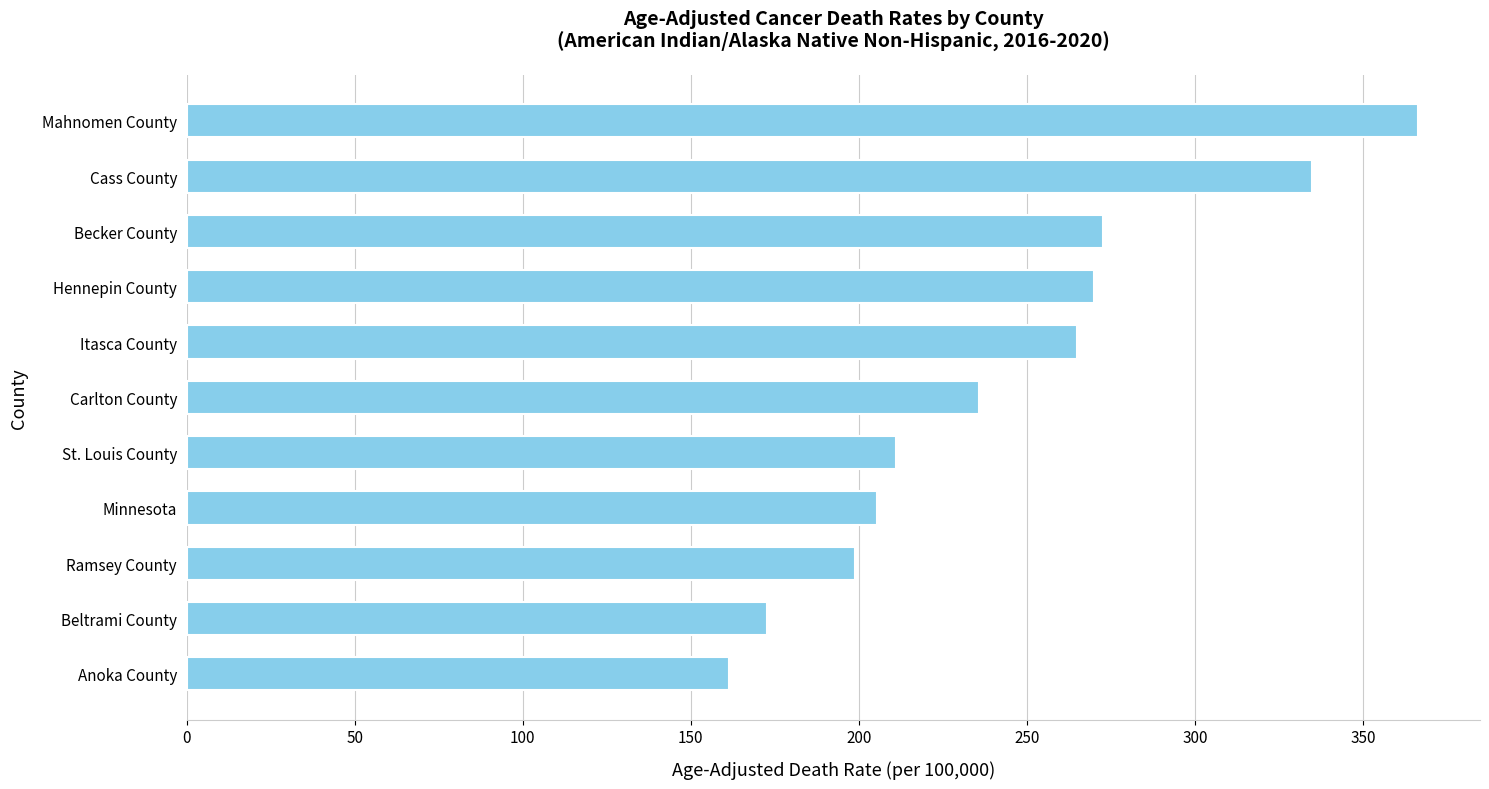

Does the chart contain stacked bars?

No